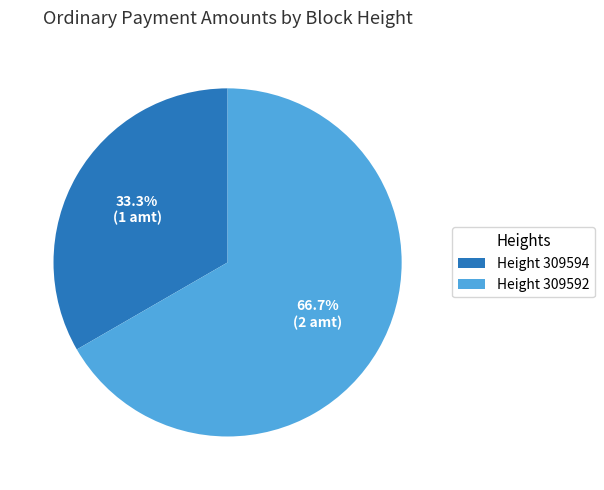

How many segments does this pie chart have?

2